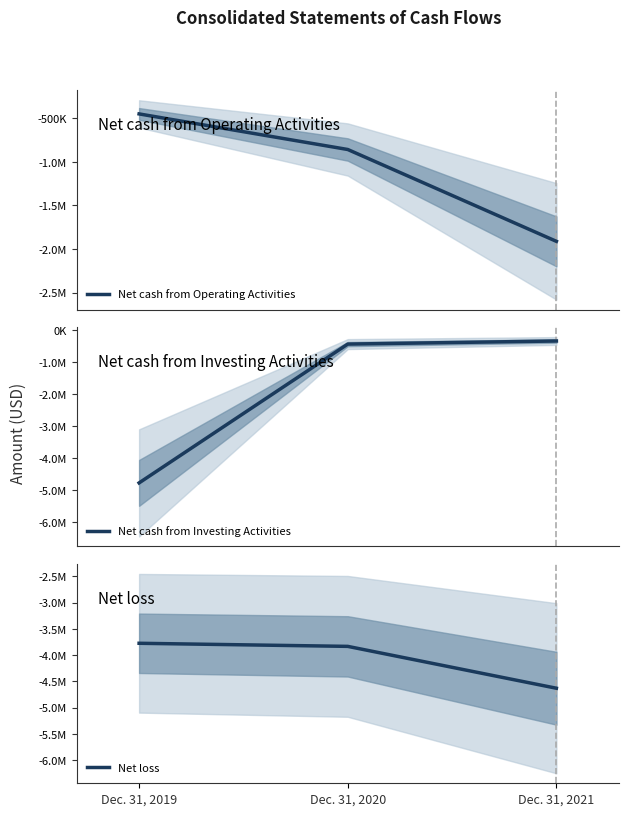

What is the total value across all series at Dec. 31, 2021?

-6890770